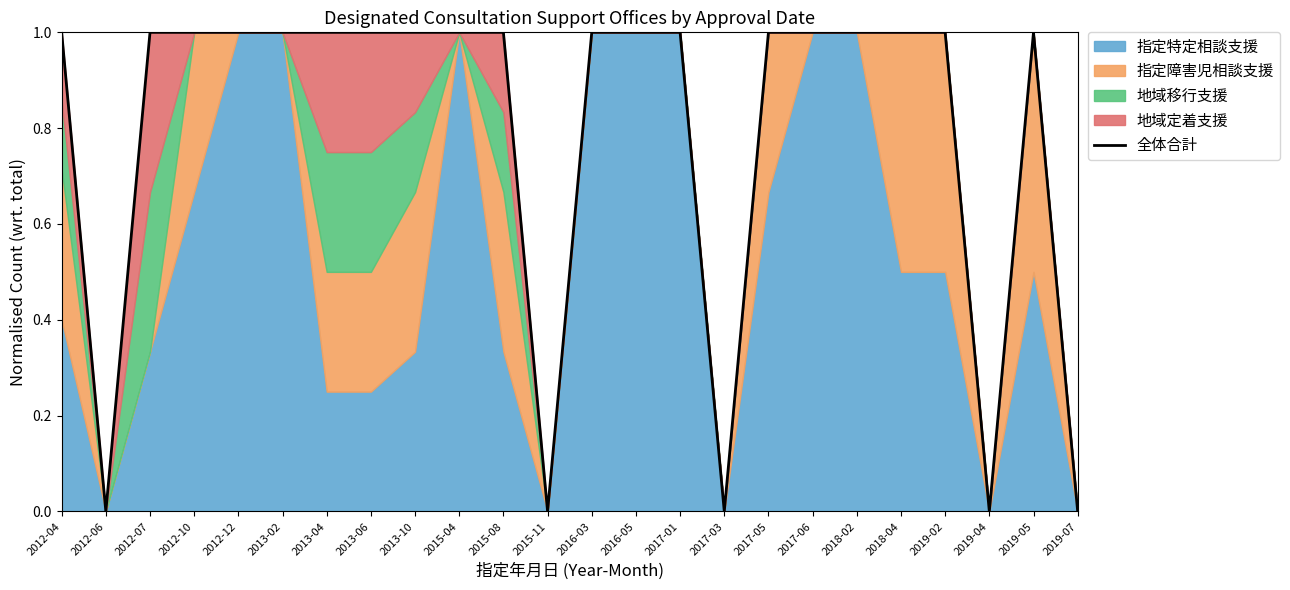

At which category does the data reach its first local valley?

2012-06